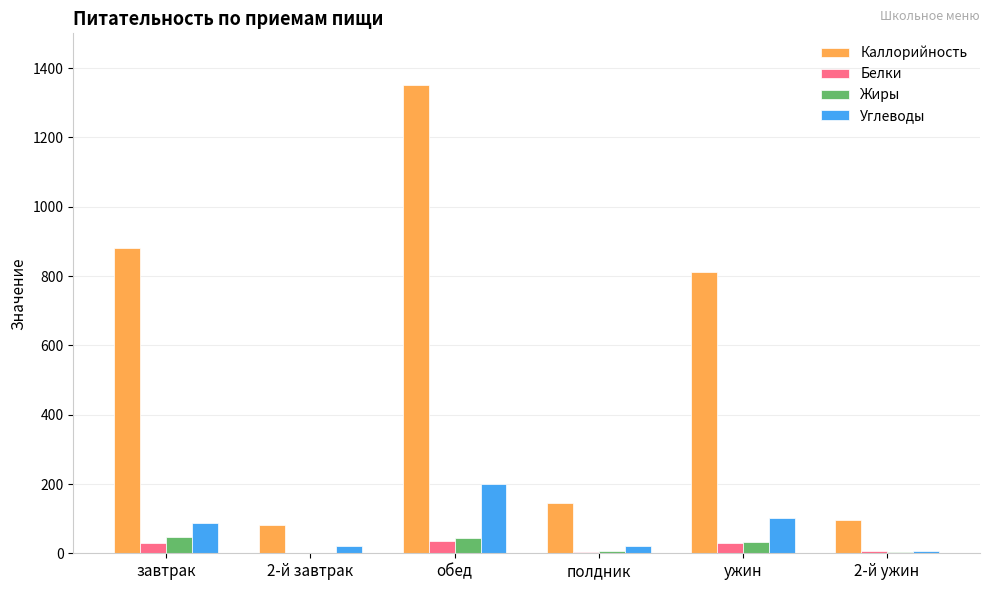

What is the maximum value for Углеводы?

200.7